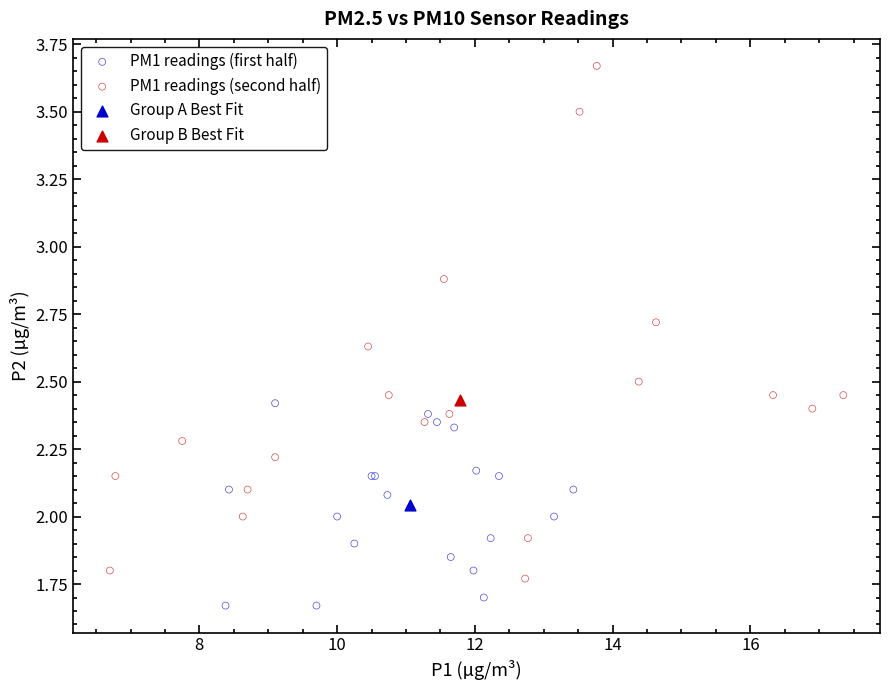

What are all the series names shown in the legend?

PM1 readings (first half), PM1 readings (second half), Group A Best Fit, Group B Best Fit